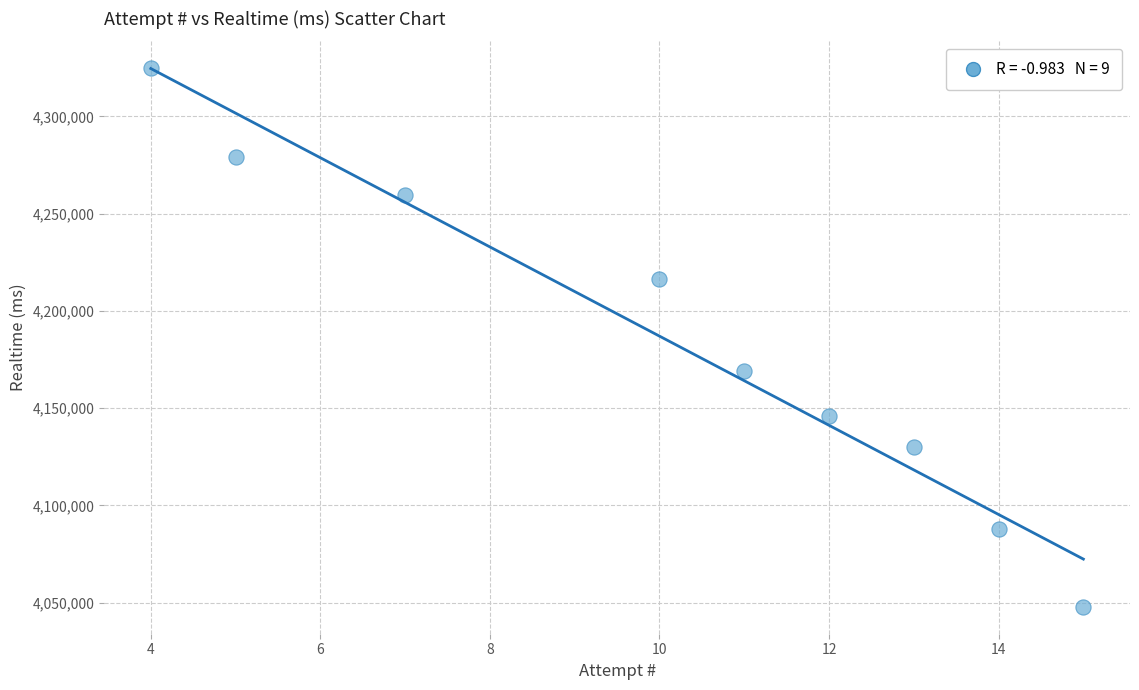

What Y value in the scatter plot is closest to 4186329?

4169380